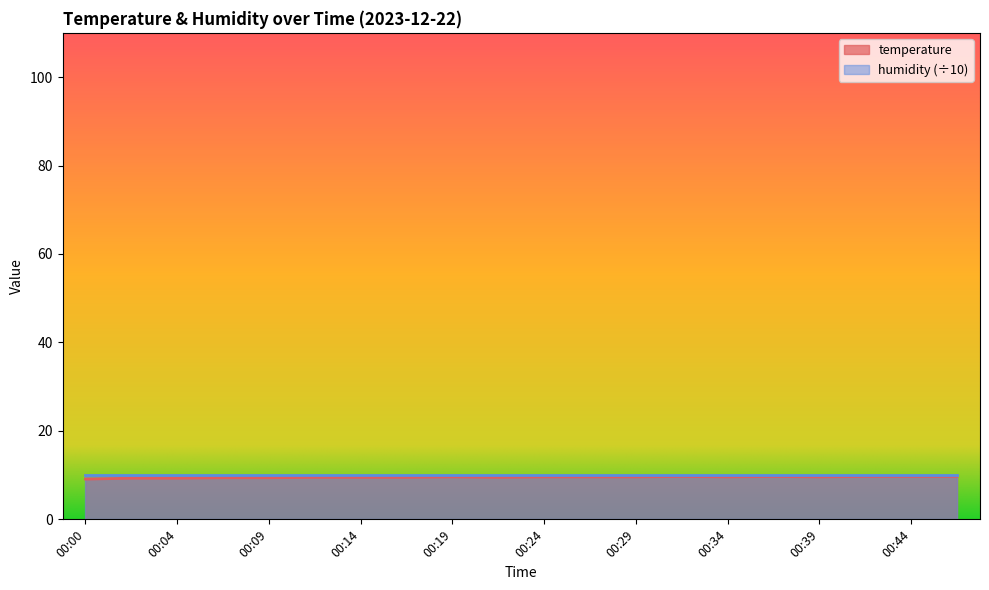

Between 00:24 and 00:36, which is larger?

00:36